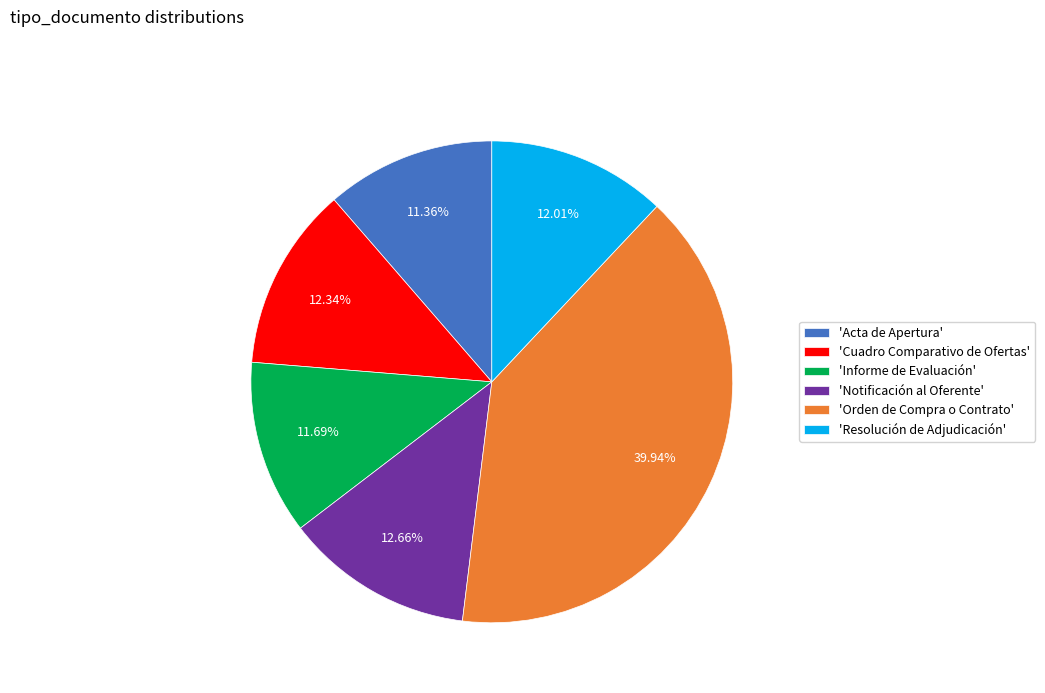

Do 'Acta de Apertura' and 'Informe de Evaluación' together represent more than half of the pie?

No